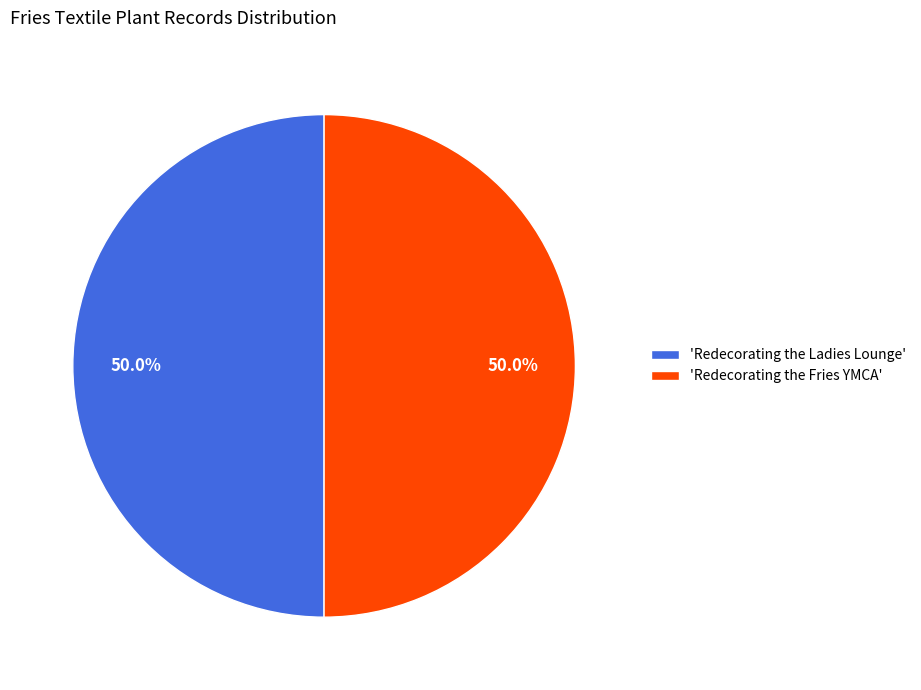

What is the ratio of the value at 'Redecorating the Fries YMCA' to the value at 'Redecorating the Ladies Lounge'?

1.0